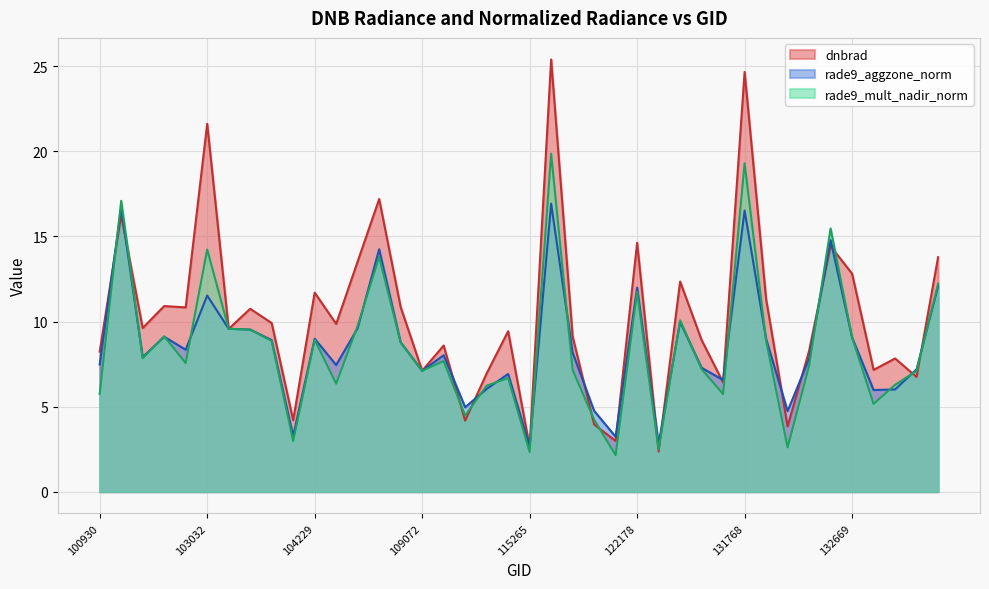

At which category is the sum across all series the highest?

115378